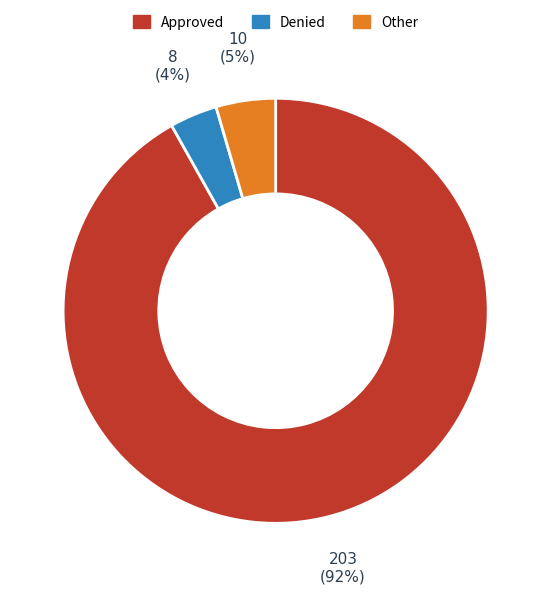

What is the smallest slice in the pie chart?

Denied